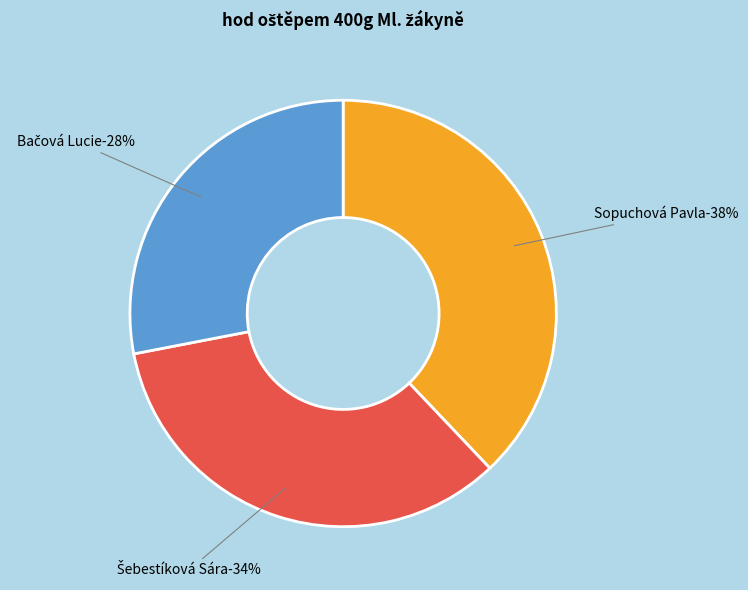

Does Sopuchová Pavla represent more than half of the total?

No